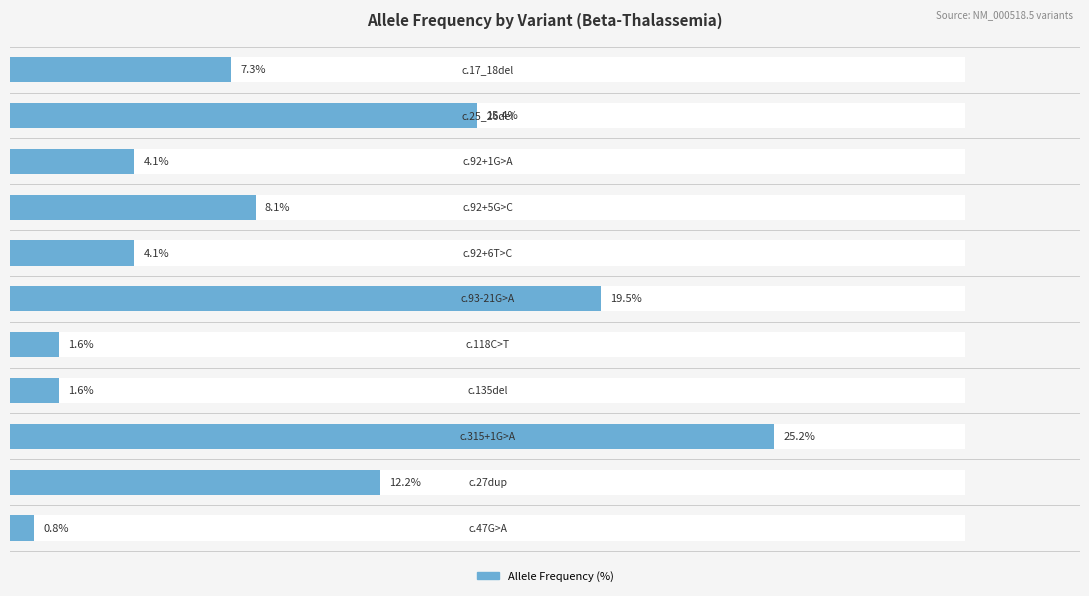

Rank the categories by value from highest to lowest.

8, 5, 1, 9, 3, 0, 2, 4, 6, 7, 10